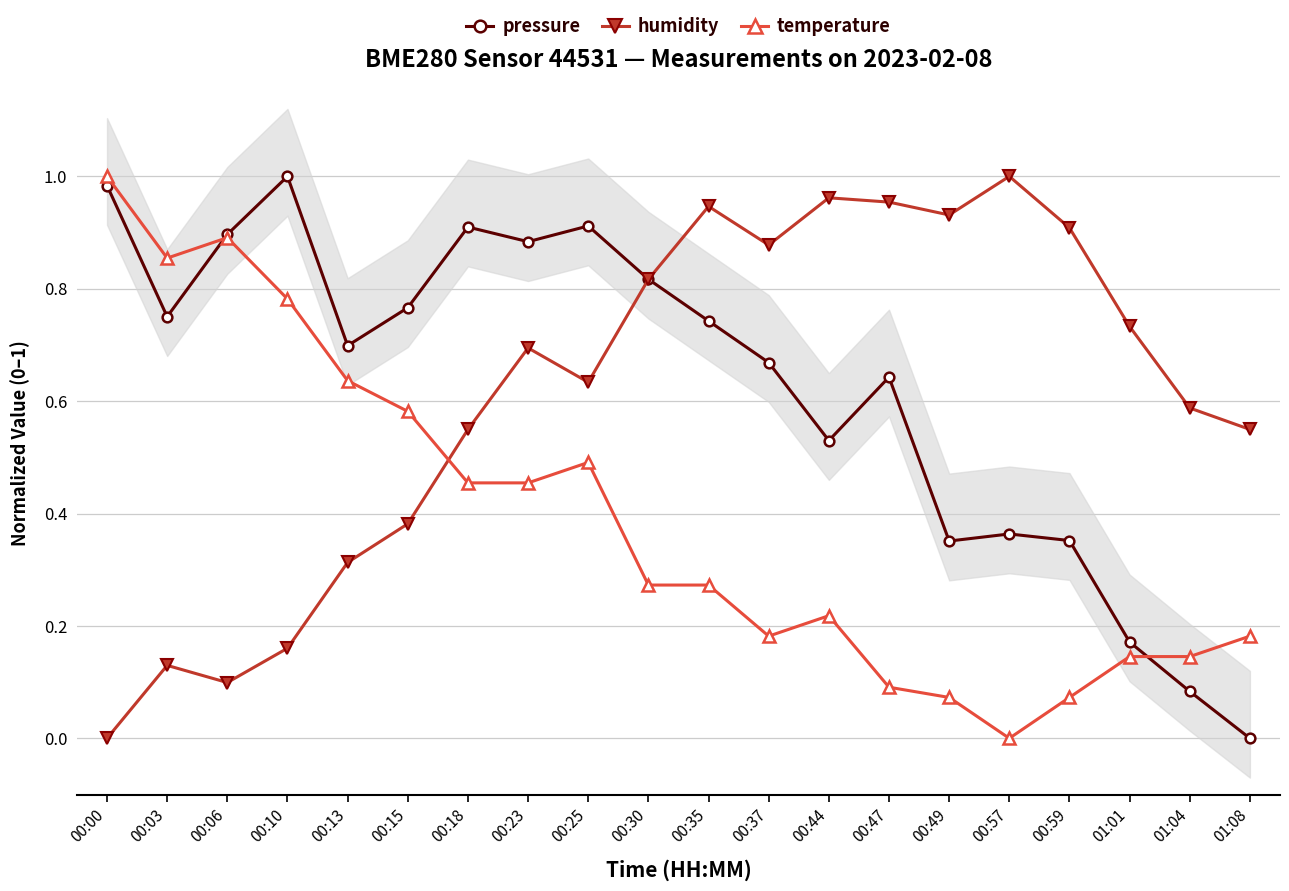

What is the average value of the temperature series?

0.4